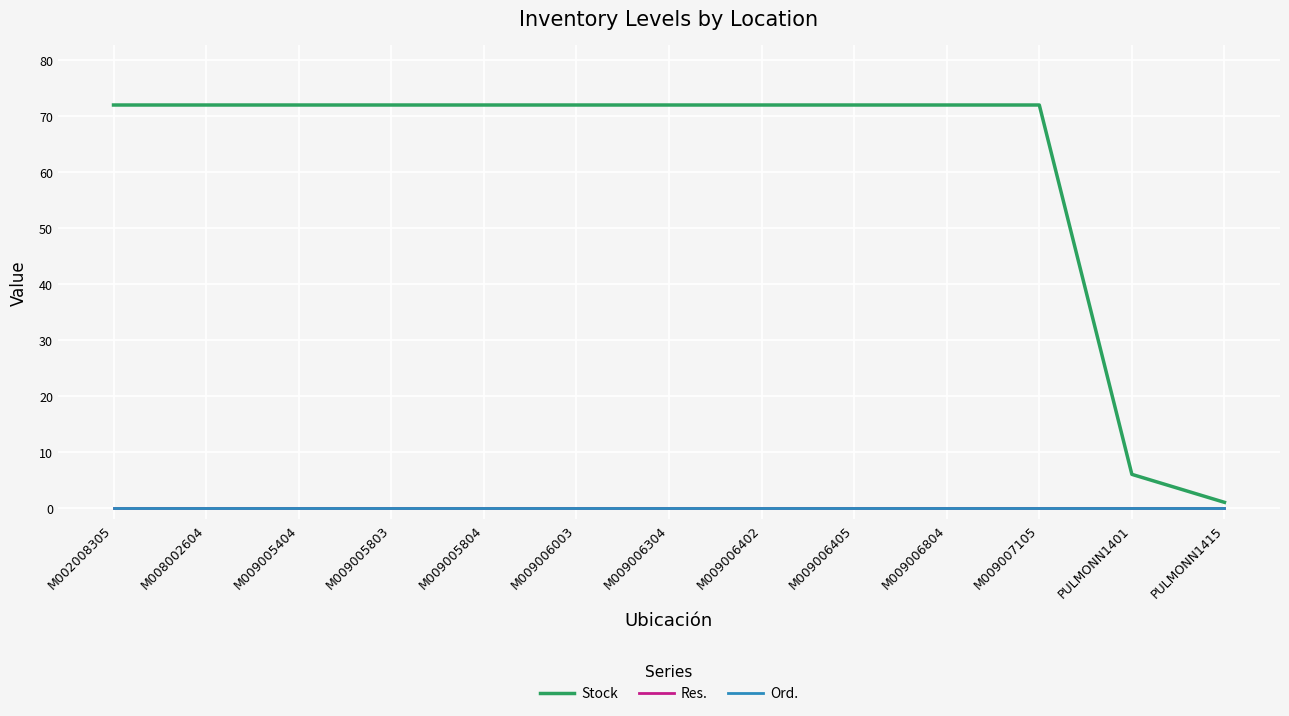

What is the label of the 3rd point from the left?

M009005404